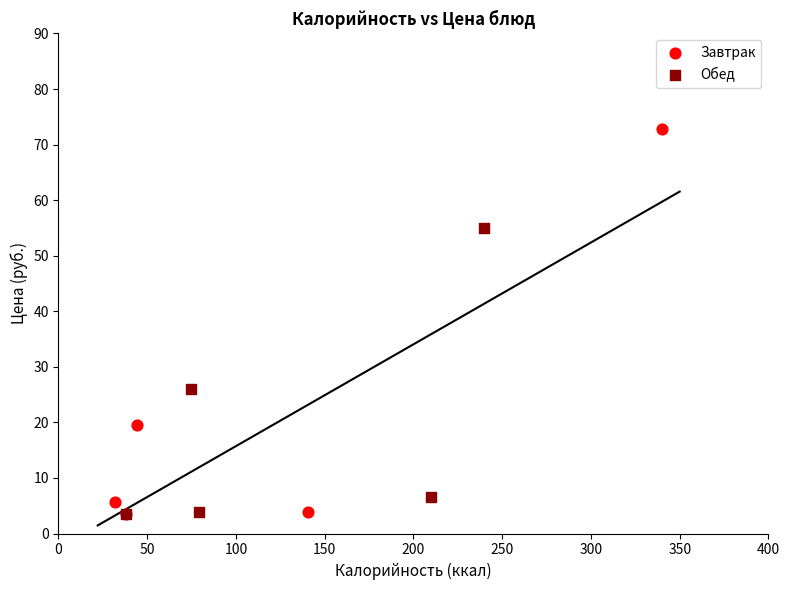

Which series reaches the maximum Y coordinate?

Завтрак